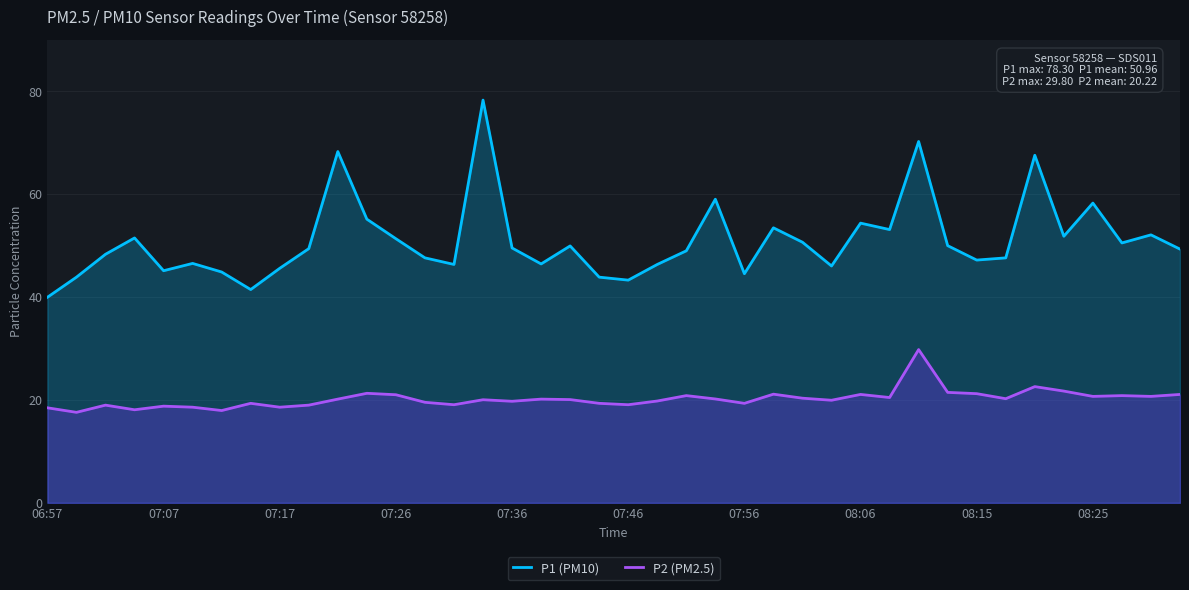

Rank the series at 25 from highest to lowest value.

P1 (PM10), P2 (PM2.5)